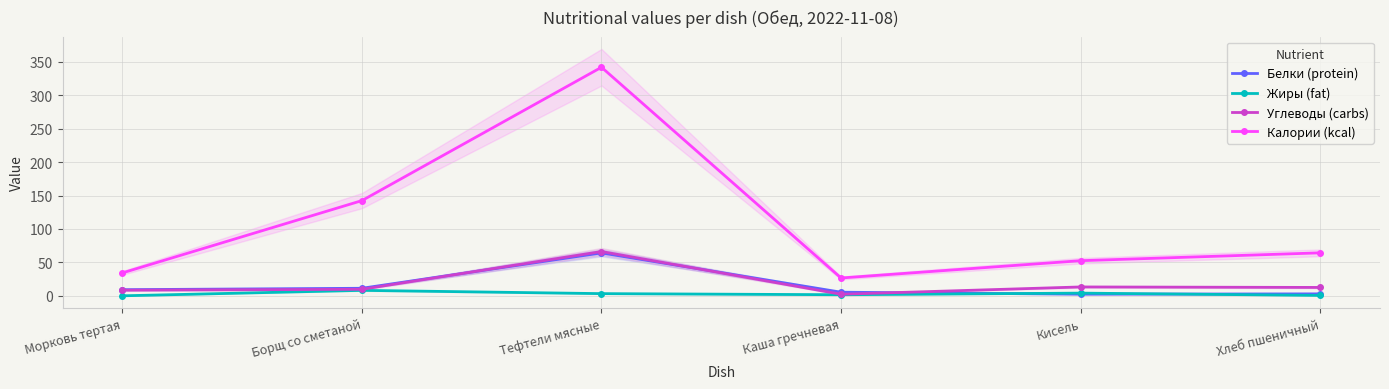

What is the spread (max minus min) of values at Морковь тертая?

34.3